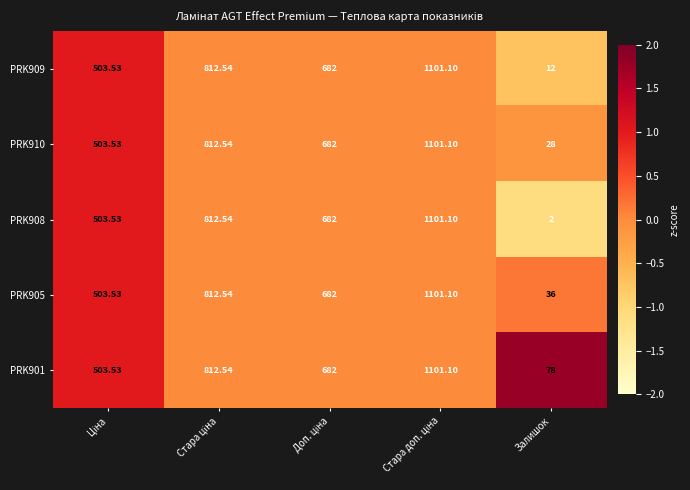

Which category has the lowest value in the PRK901 series?

Залишок